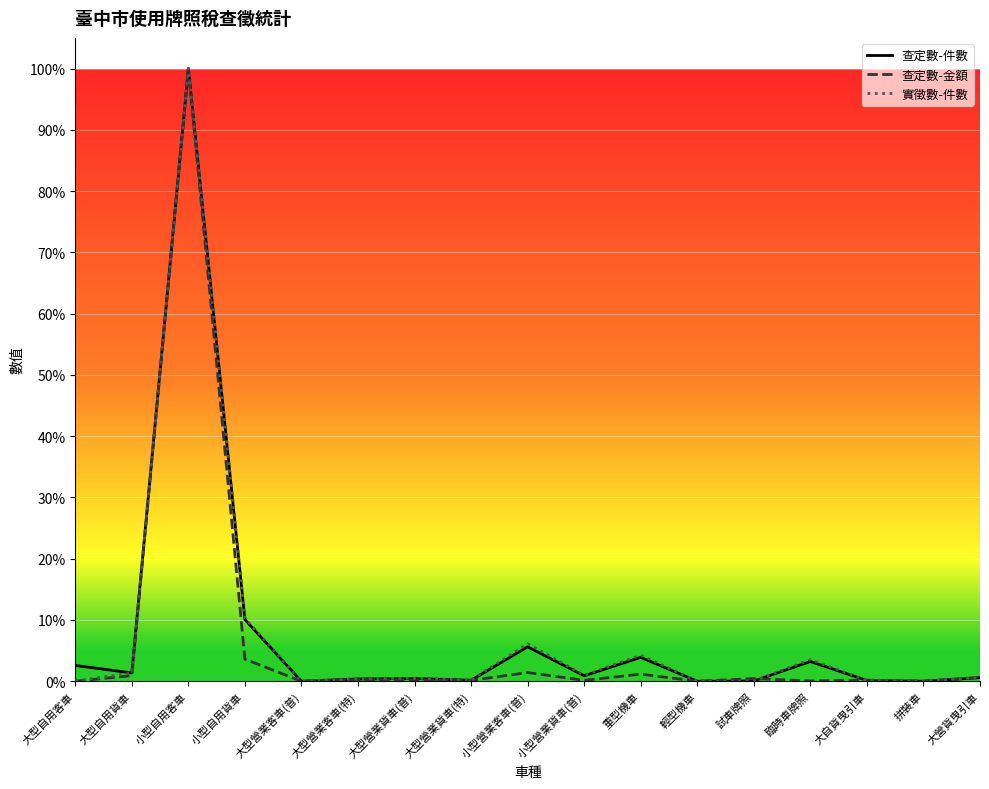

What position from the left is 大營貨曳引車?

17